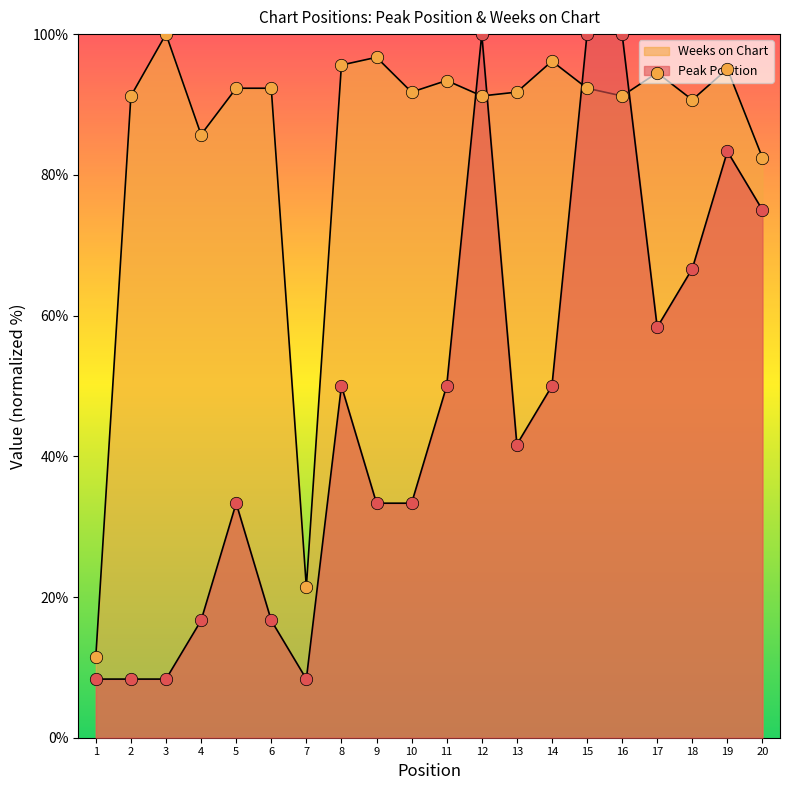

What are all the series names shown in the legend?

Peak Position, Weeks on Chart